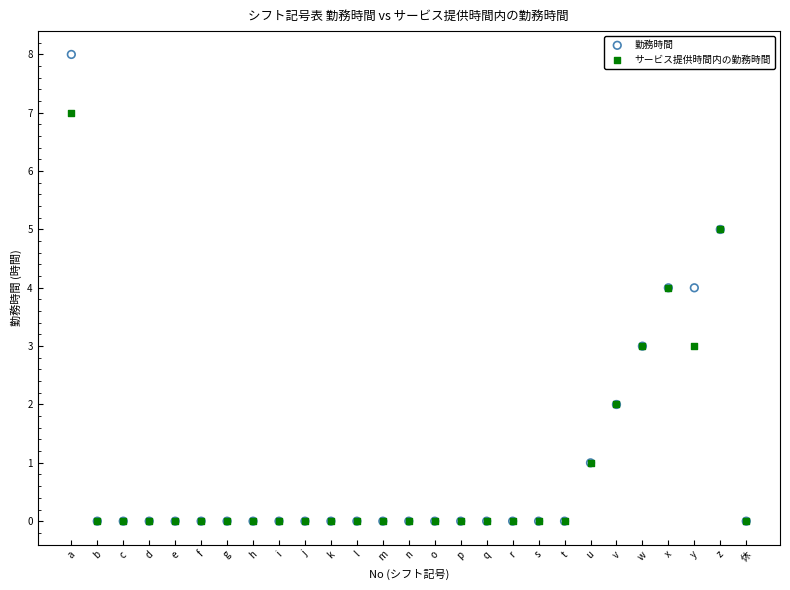

Which series has the largest Y range (max minus min)?

勤務時間